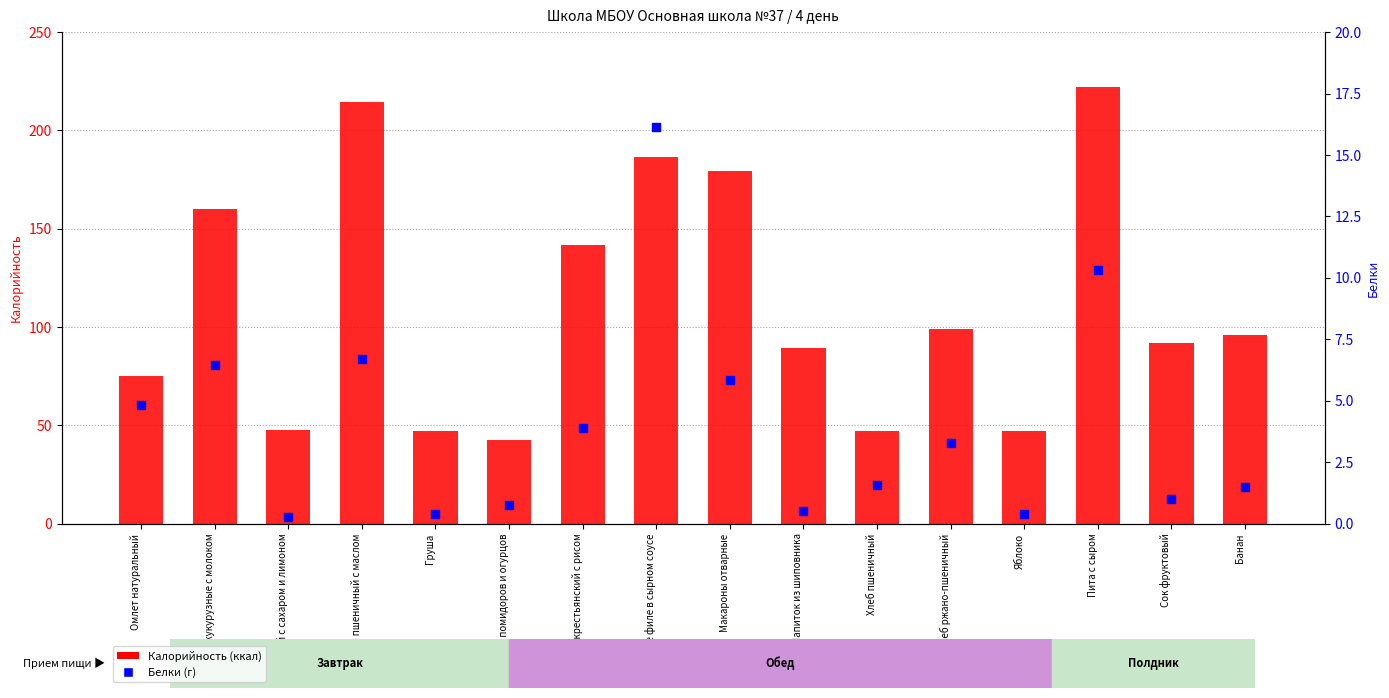

Which series contains the highest Y value?

Калорийность